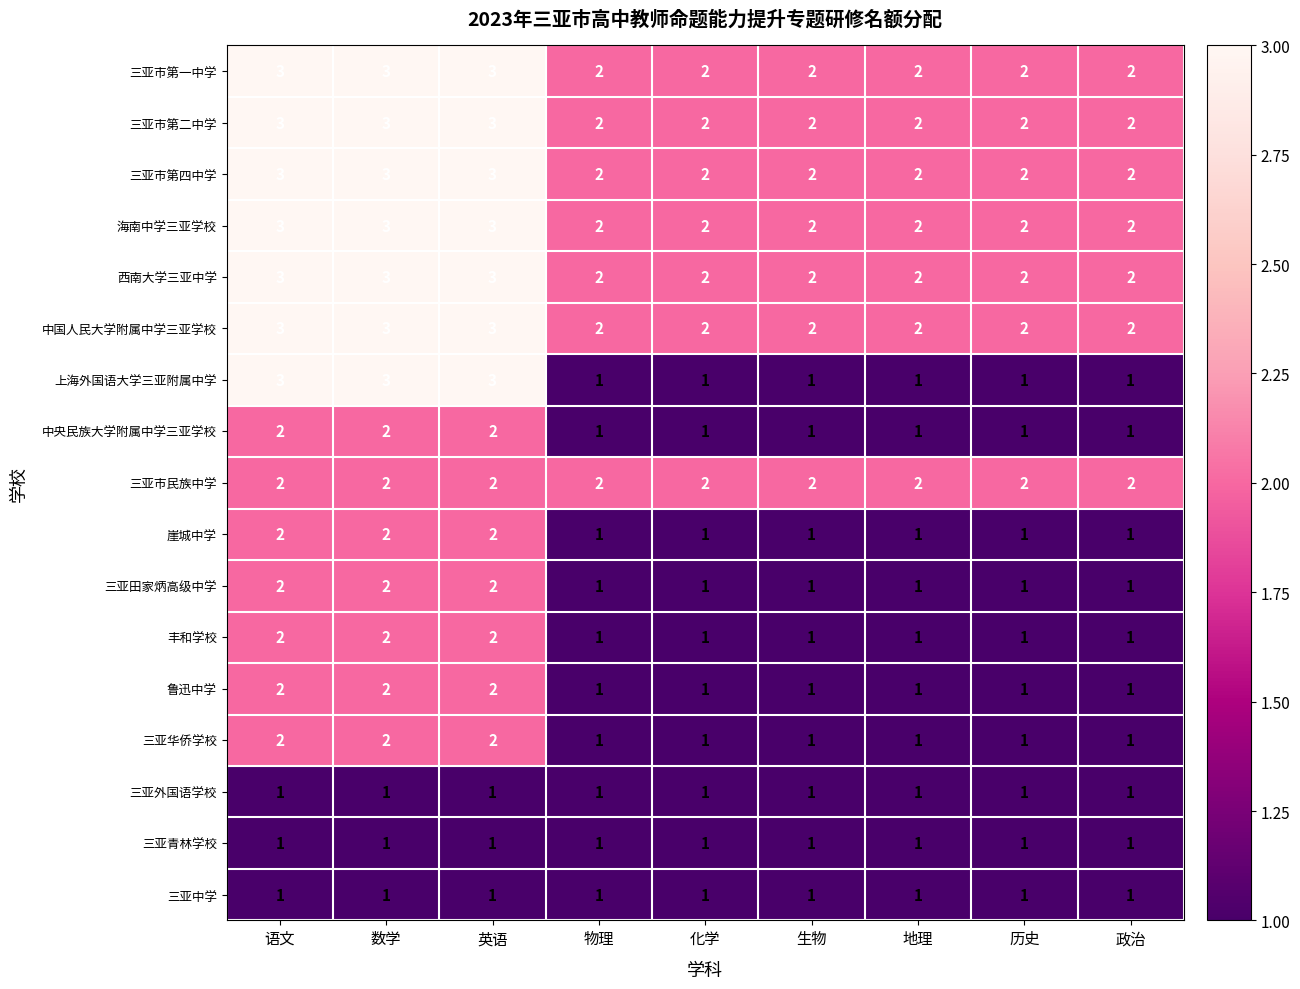

What is the maximum value shown in the chart?

3